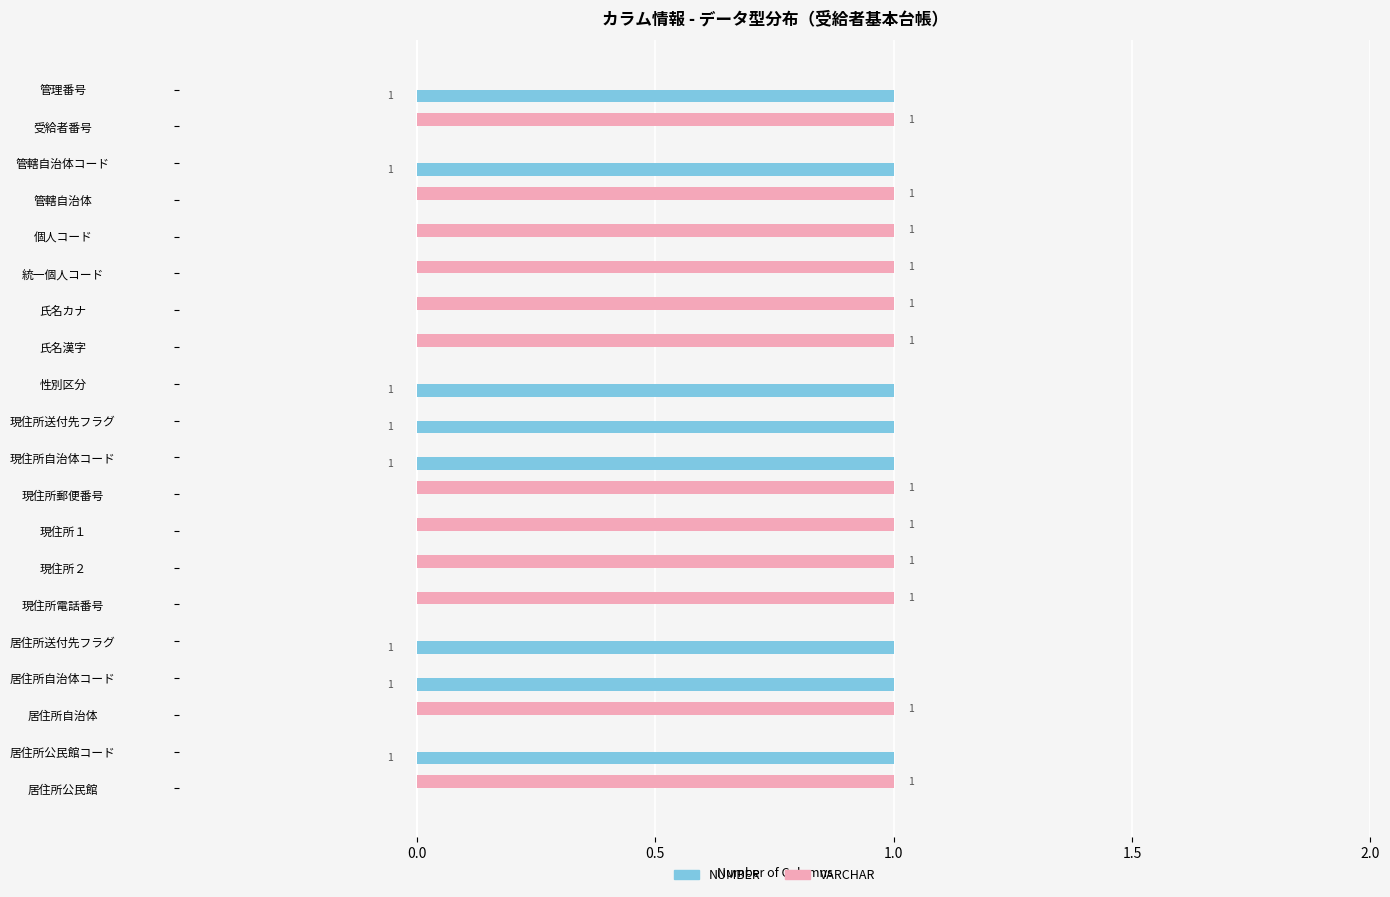

The NUMBER series shows 0 at 氏名カナ. True or false?

True